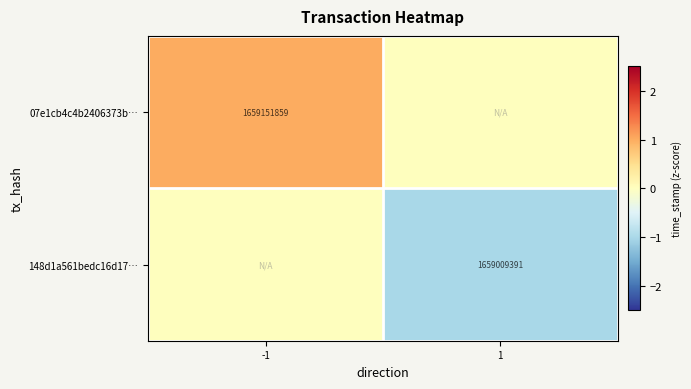

Which category has the lowest value across all series?

1